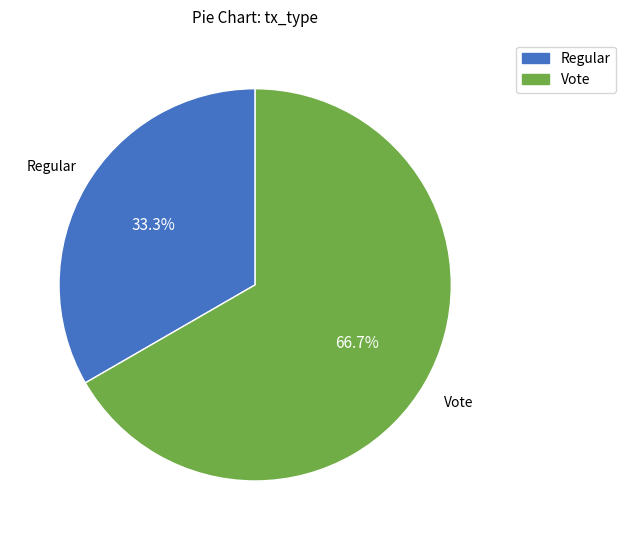

Which category has the biggest portion of the pie?

Vote